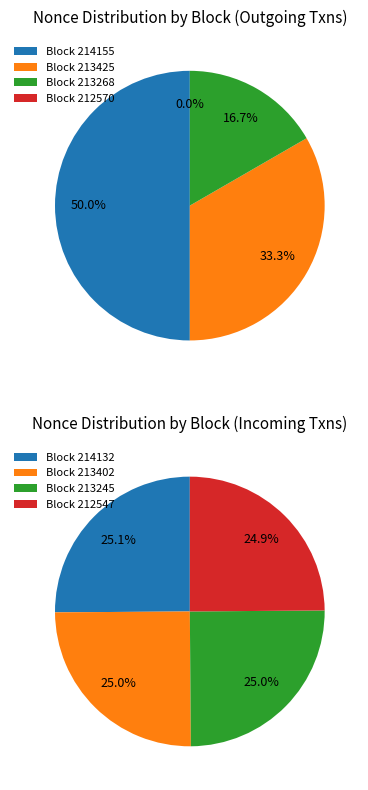

To the nearest percent, what is the difference between the 3 and 0 slice percentages?

50%